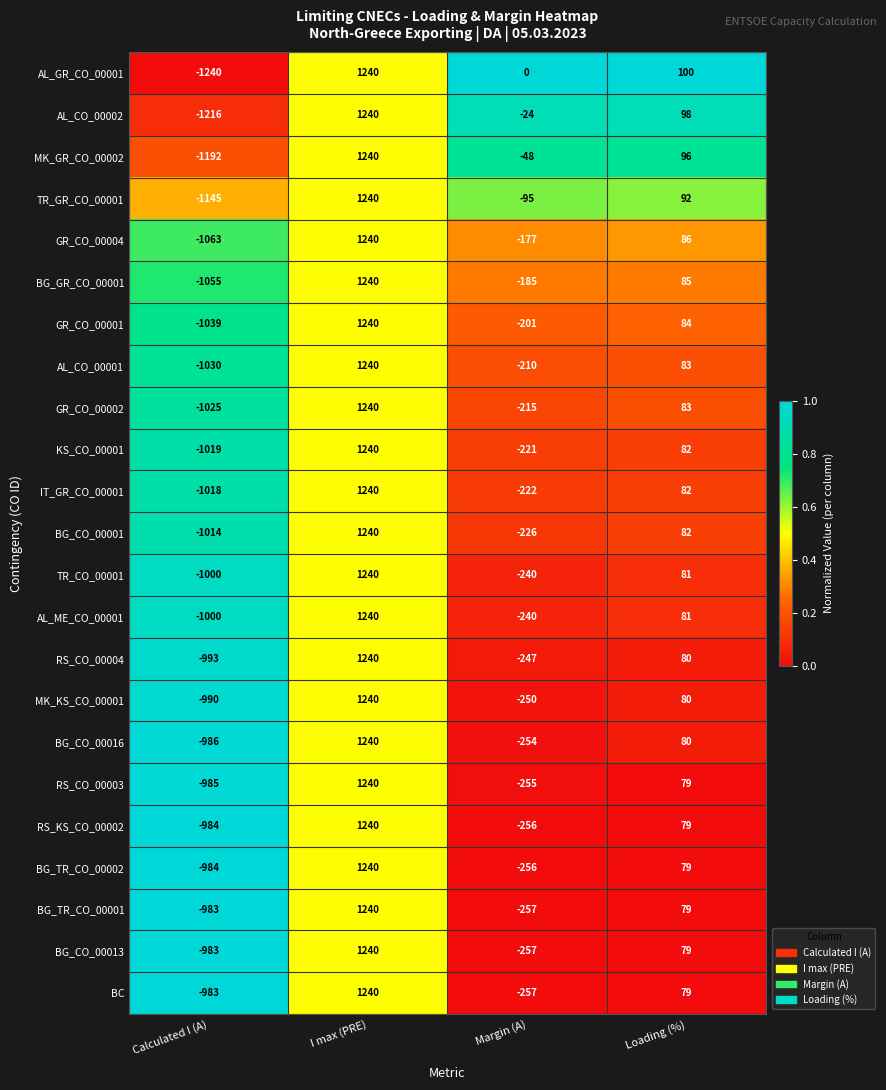

What is the minimum value shown in the chart?

-1240